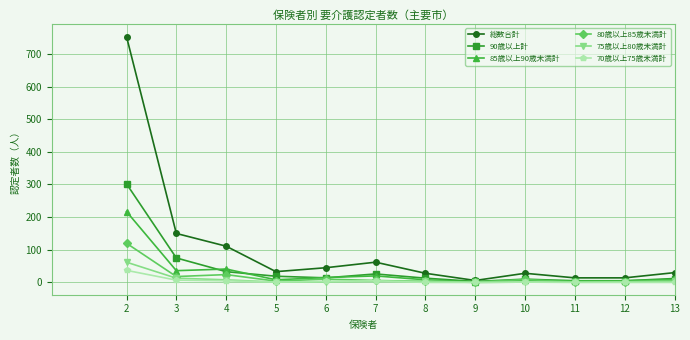

Is the value of 75歳以上80歳未満計 at 10 greater than the value of 総数合計 at 7?

No